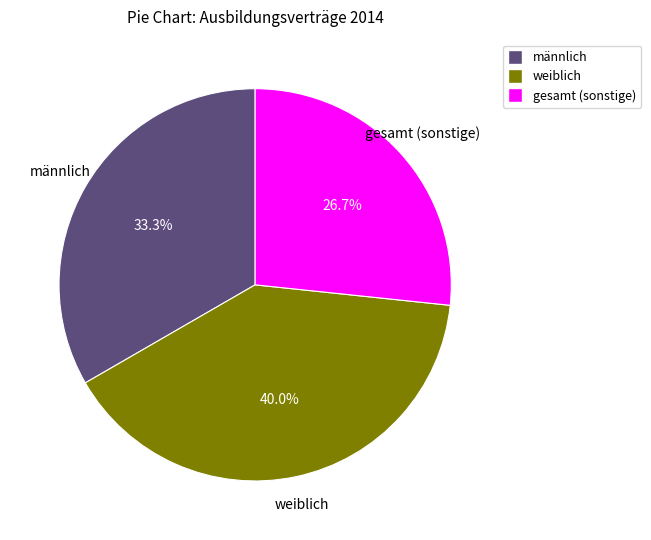

Is there any slice that represents more than half of the pie?

No